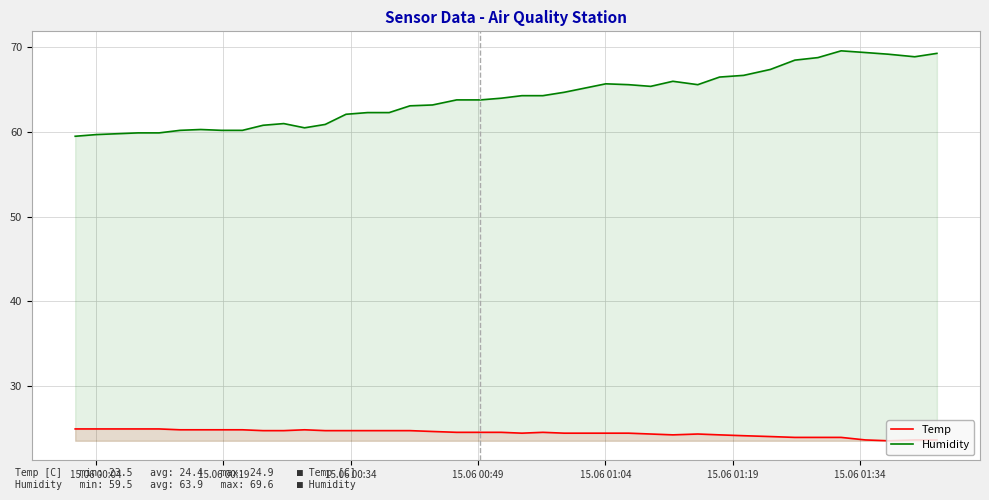

What is the difference between the maximum and minimum values in the Humidity series?

10.1